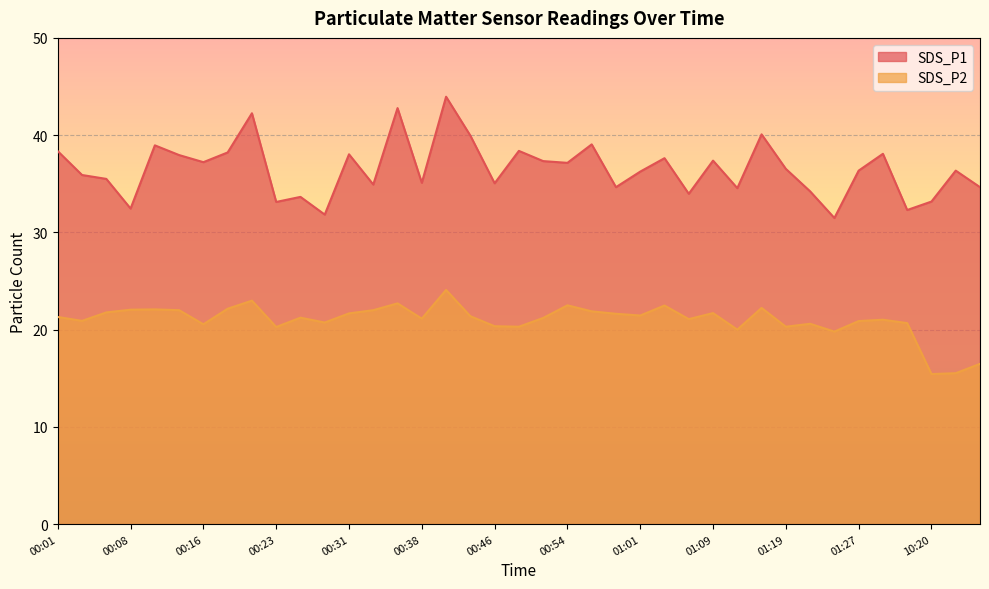

True or false: SDS_P1 and SDS_P2 cross at least once.

False